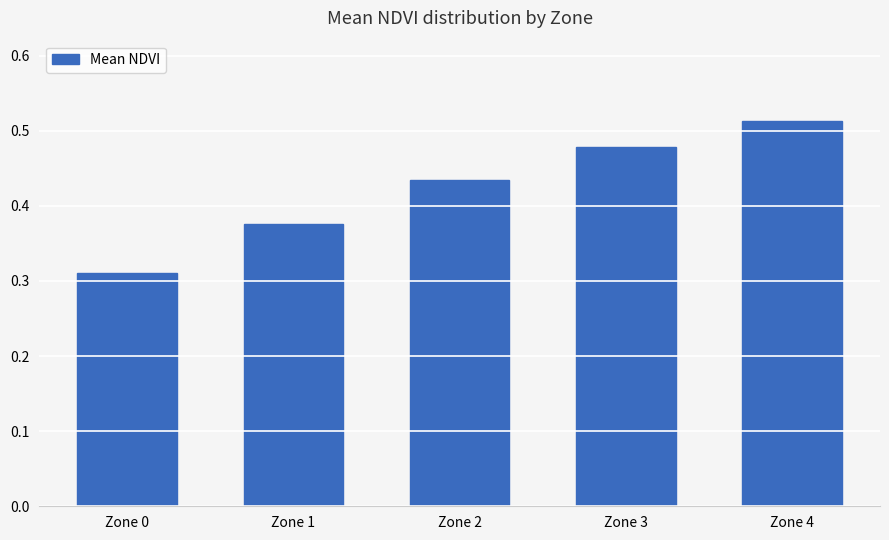

At which category does the chart reach its peak across all series?

Zone 4